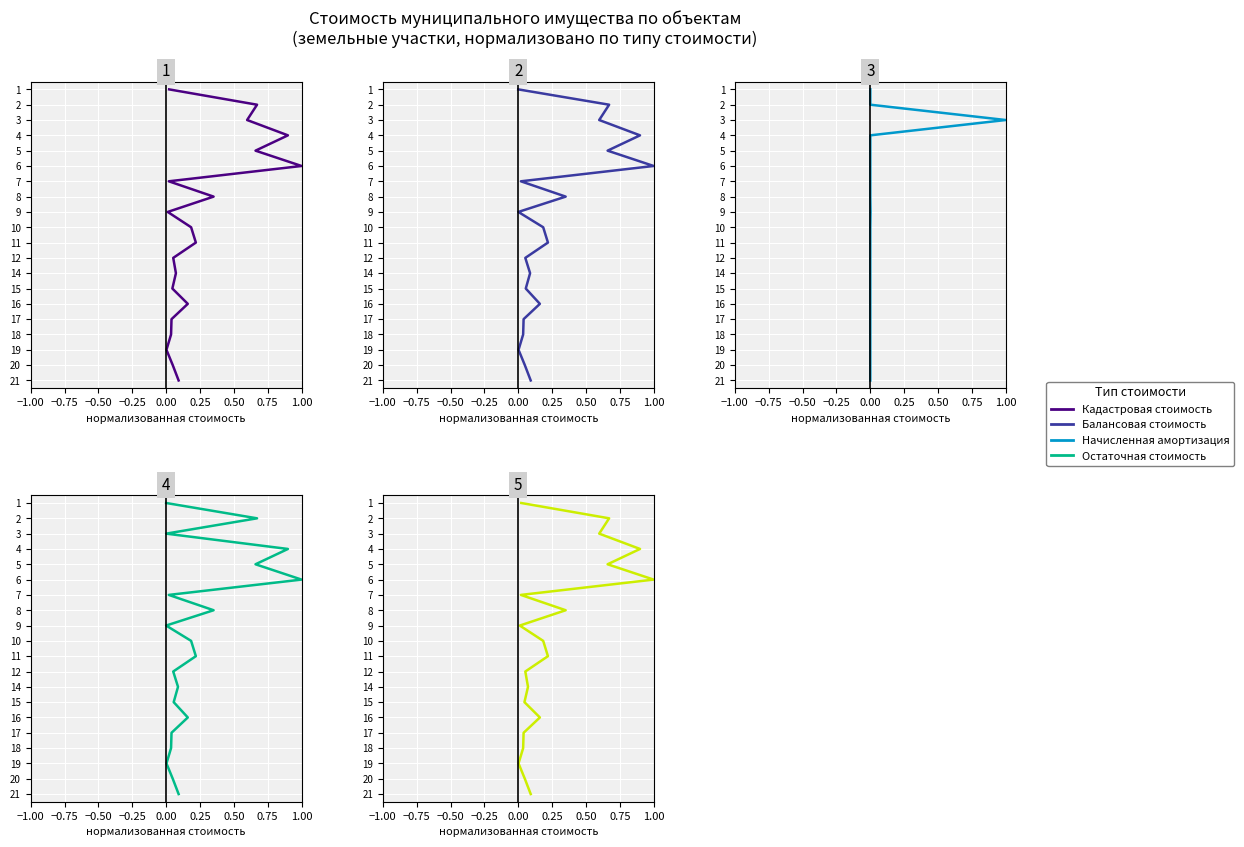

True or false: Остаточная стоимость and Балансовая стоимость cross at least once.

False